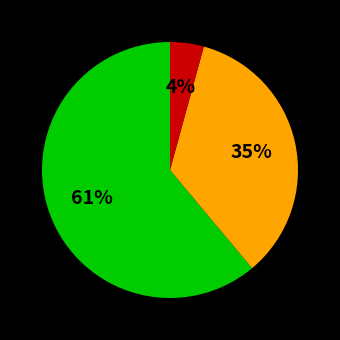

Is there any slice that represents more than half of the pie?

Yes